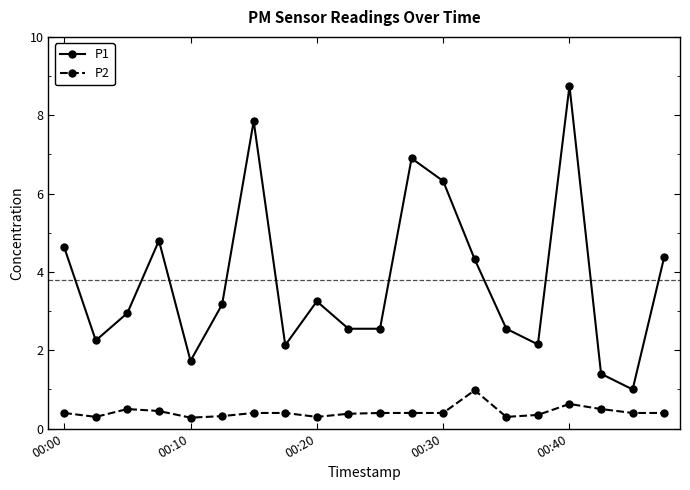

How many series are shown in this chart?

2